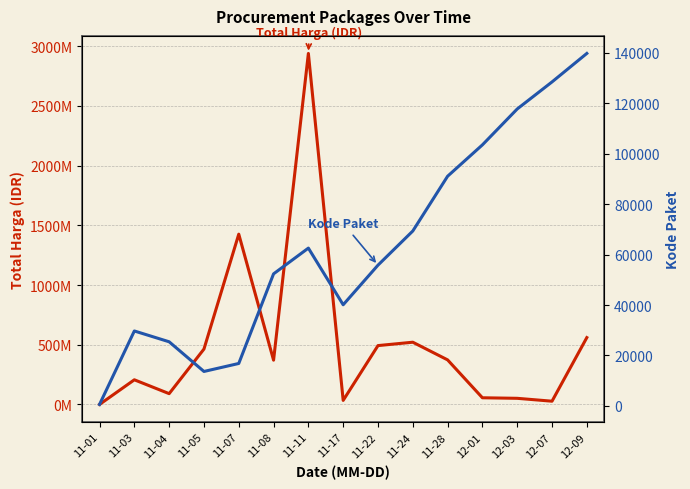

What is the label of the 1st point from the left?

11-01